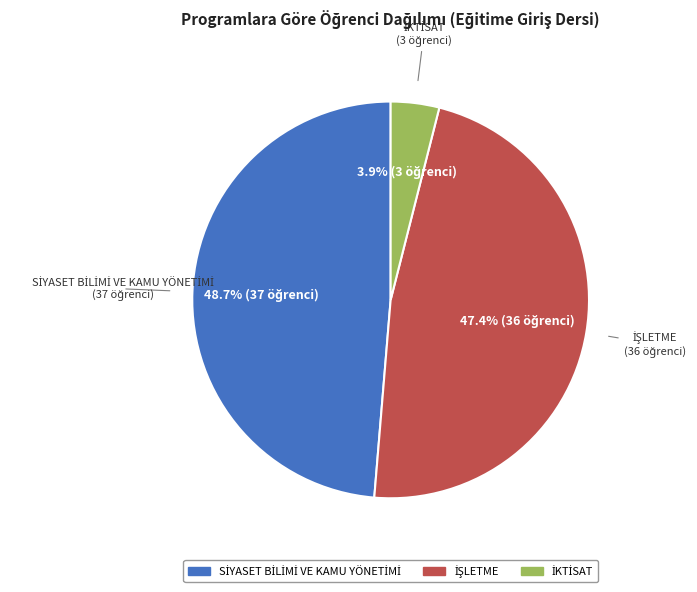

Is there any slice that represents more than half of the pie?

No